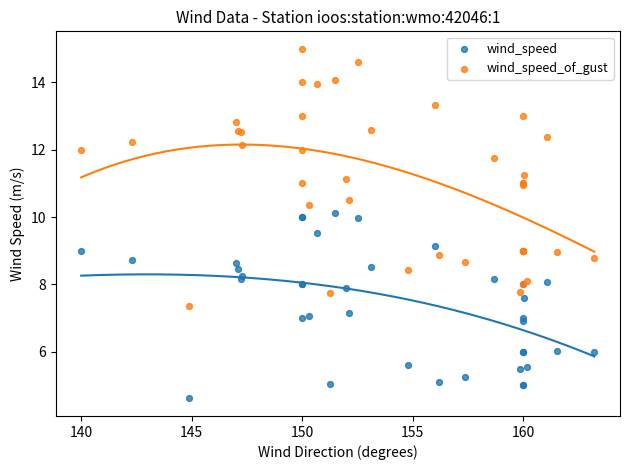

What is the X range (max minus min) for the scatter plot?

23.2